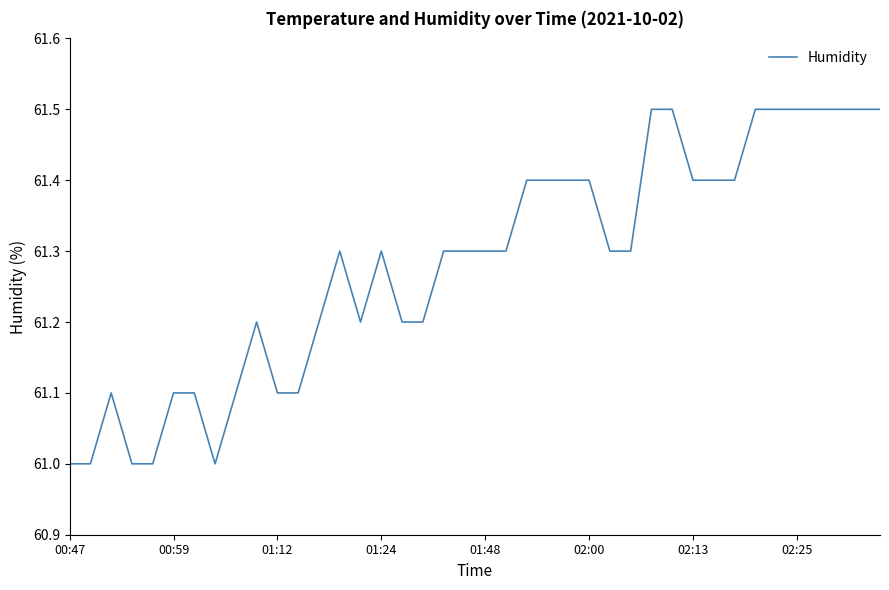

What is the difference between the maximum and minimum values?

0.5